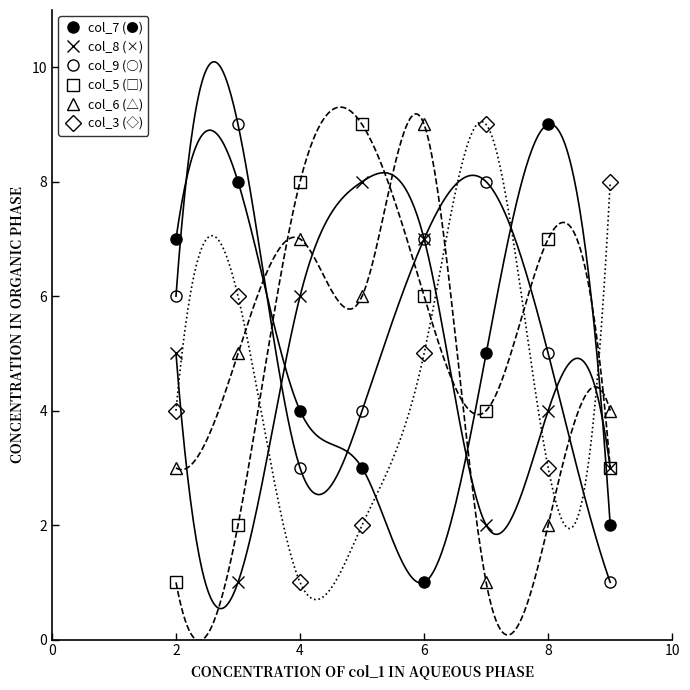

Between 10 and 6, which series saw the biggest shift?

col_3 (◇)